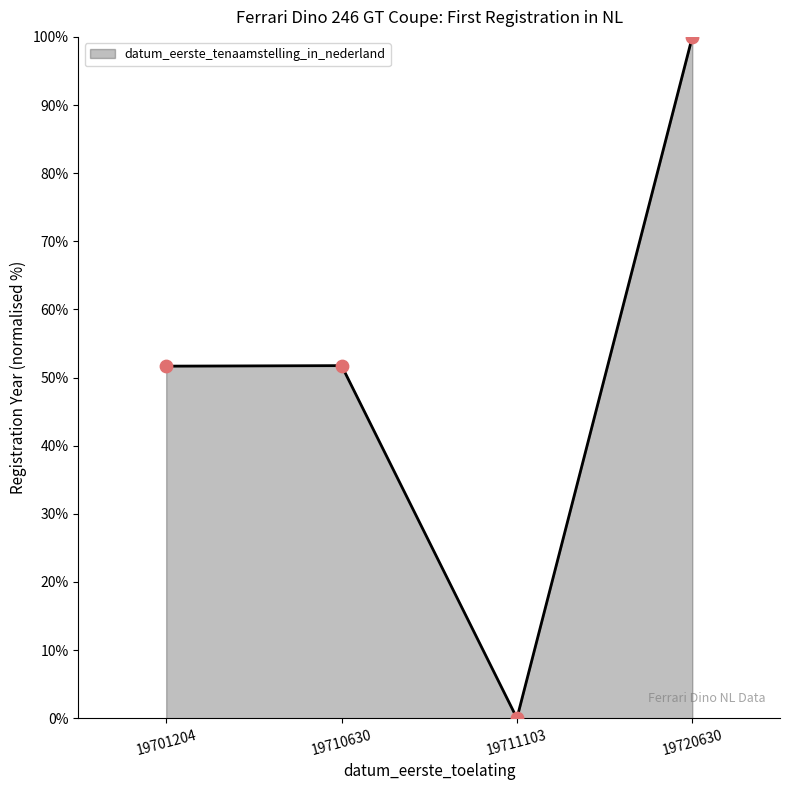

What is the change in value from 19710630 to 19720630?

+48.3